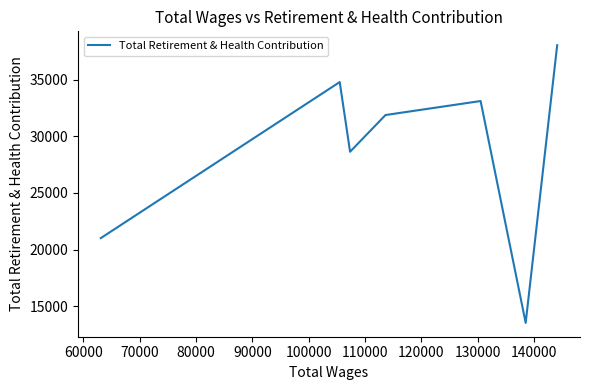

True or false: the data shows 49692 at 50000.

False